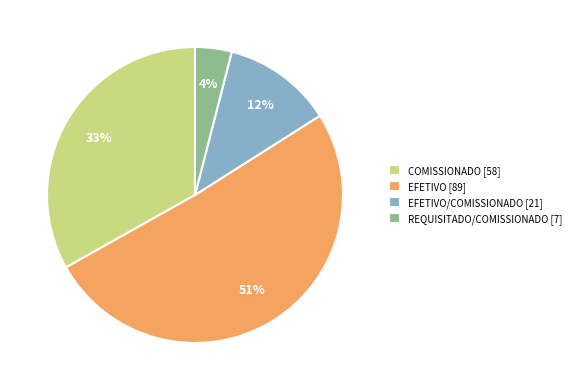

True or false: COMISSIONADO [58] accounts for 46% of the total.

False